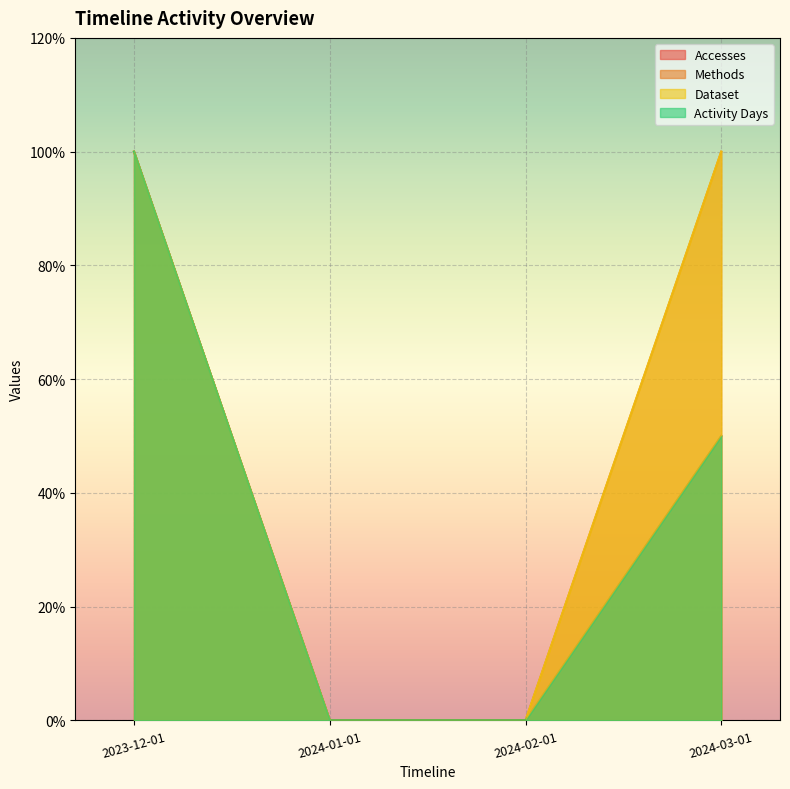

True or false: Activity Days and Methods cross at least once.

False